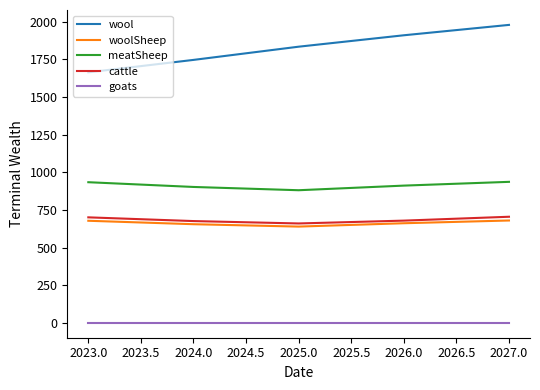

What is the sum of all cattle values?

3418.1